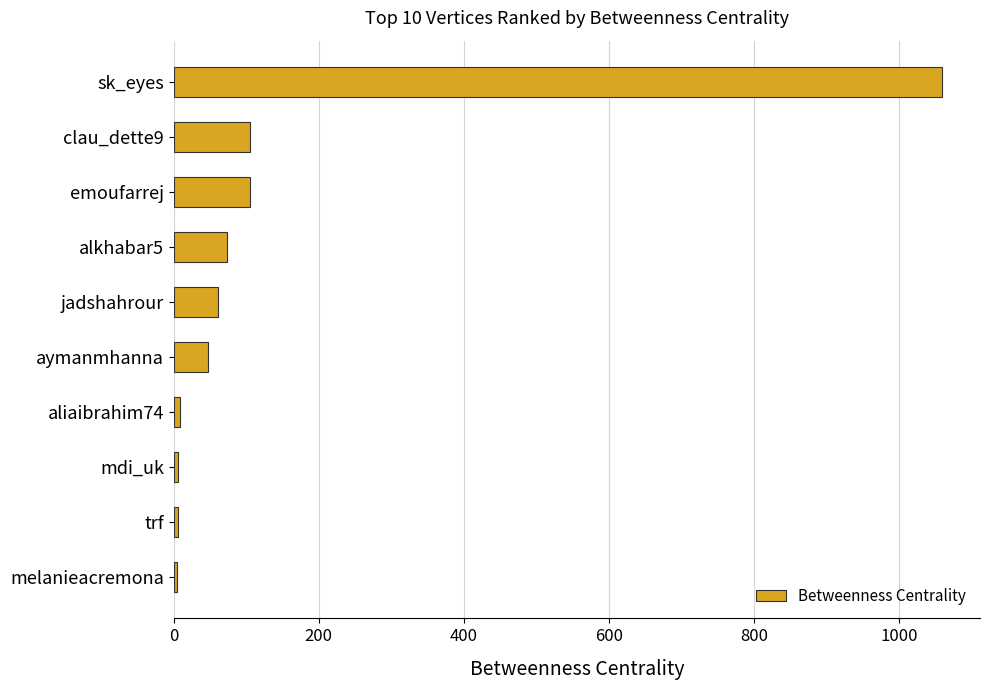

Which category has the highest value across all series?

sk_eyes